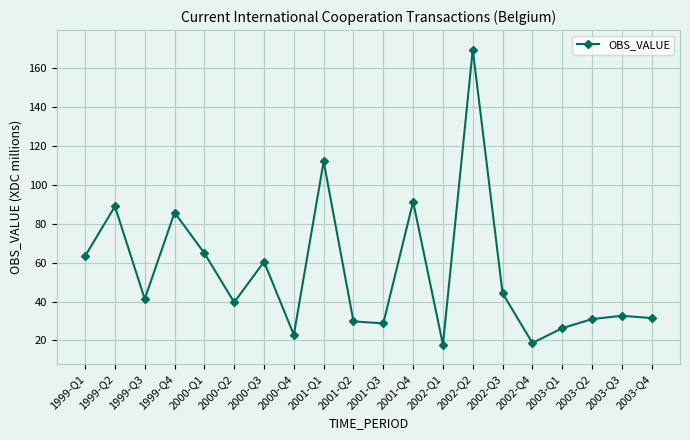

What is the difference between the second highest and minimum values?

94.3